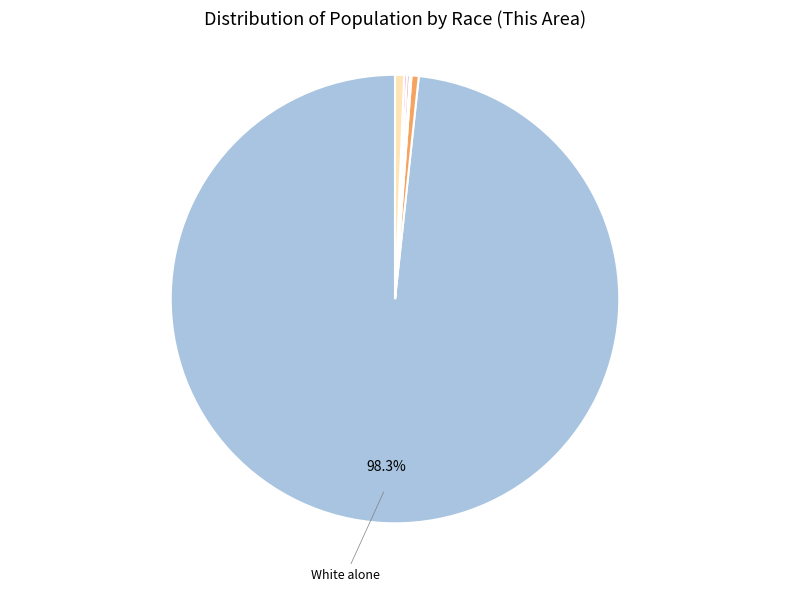

To the nearest percent, what is the difference between the largest and smallest slice percentages?

98%